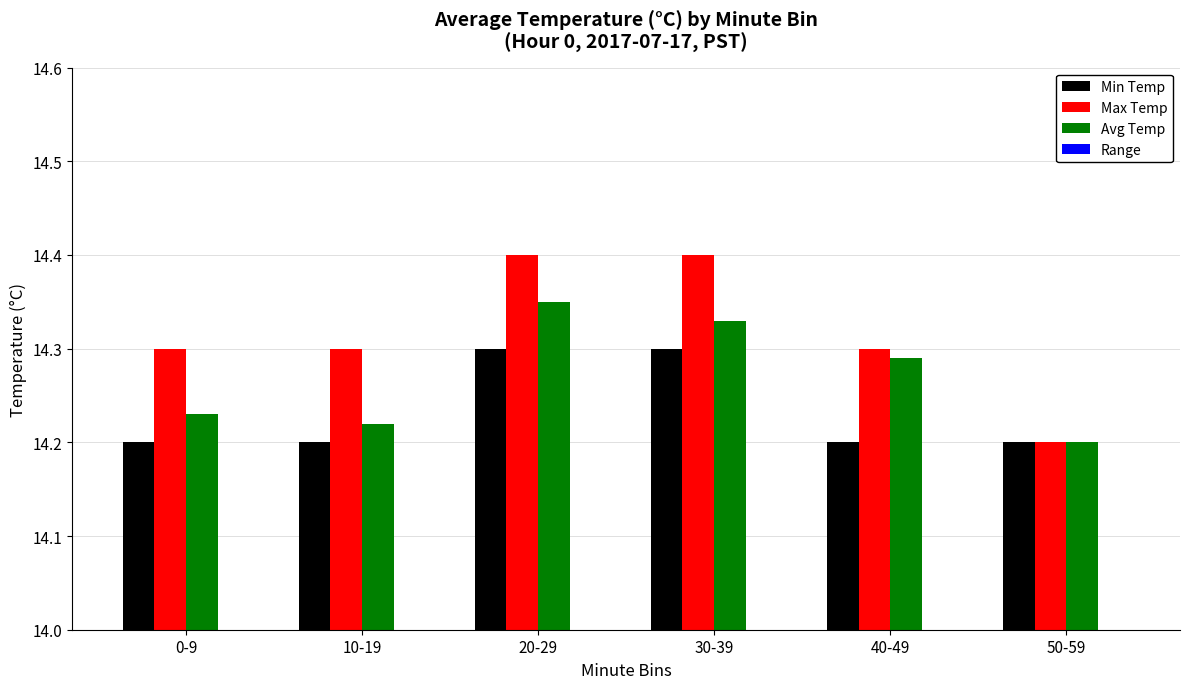

What are all the series names shown in the legend?

Min Temp, Max Temp, Avg Temp, Range